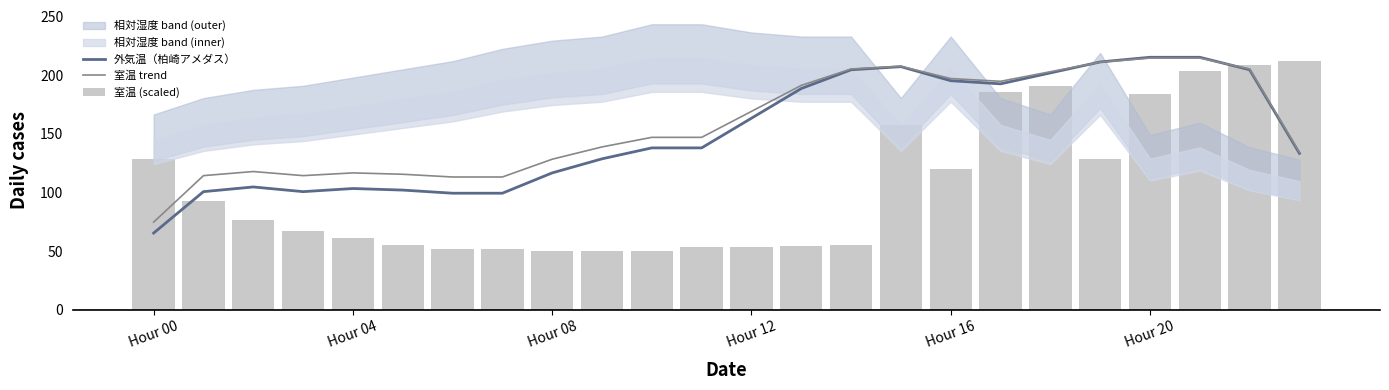

At how many categories does at least one series exceed 93?

24